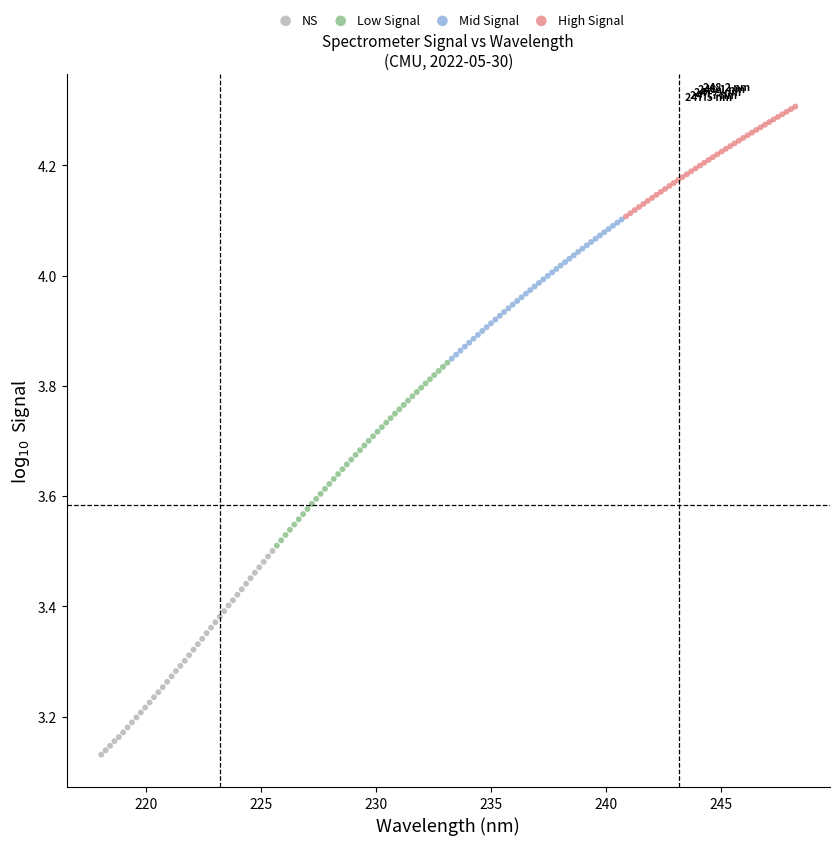

Which series has the widest spread of Y values?

NS